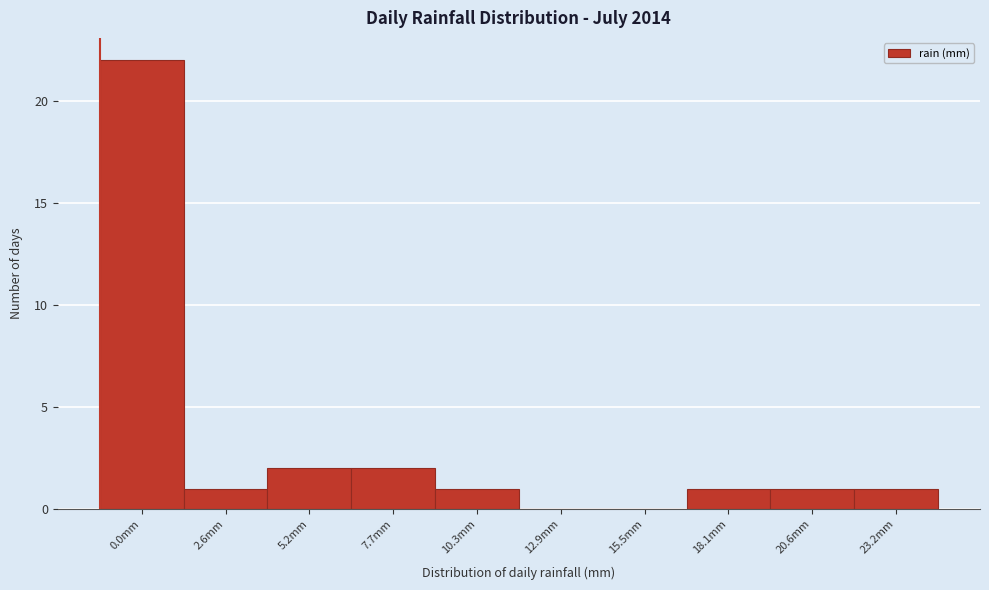

Reading left to right, list all the values displayed in this chart.

0.0mm=22	2.6mm=1	5.2mm=2	7.7mm=2	10.3mm=1	12.9mm=0	15.5mm=0	18.1mm=1	20.6mm=1	23.2mm=1